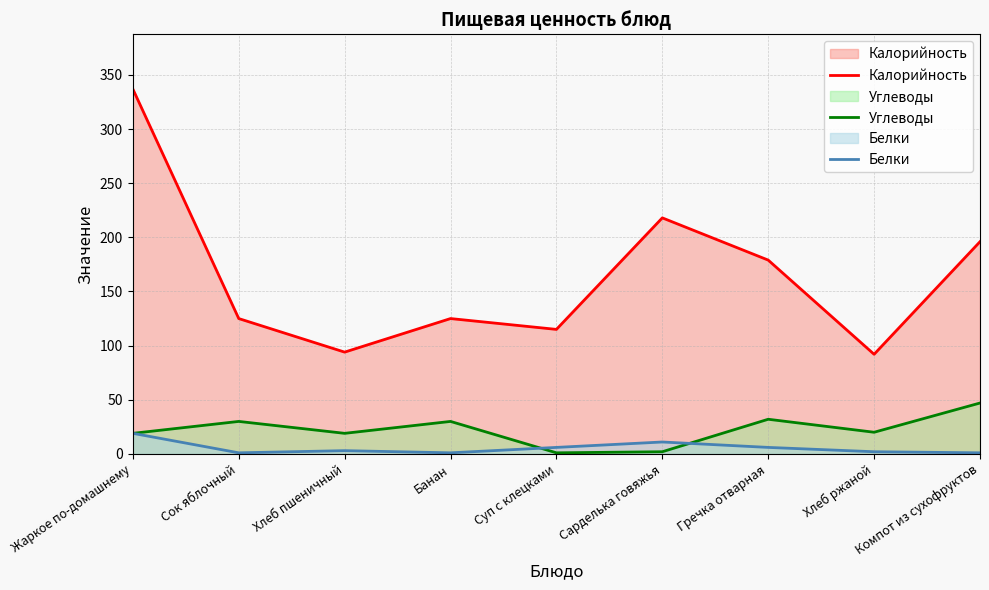

The Калорийность series shows 30 at Хлеб пшеничный. True or false?

False